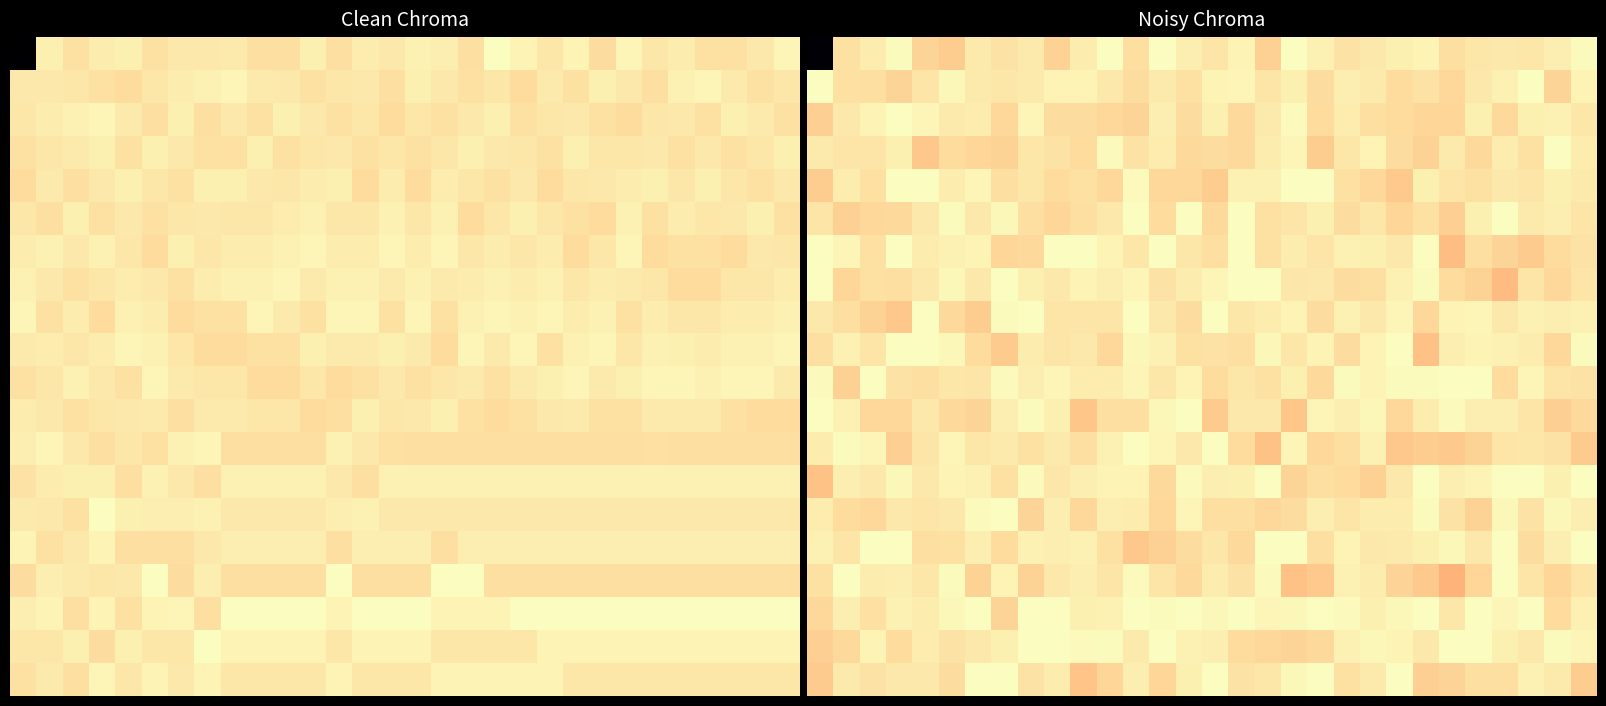

What is the greatest value displayed?

-117.4